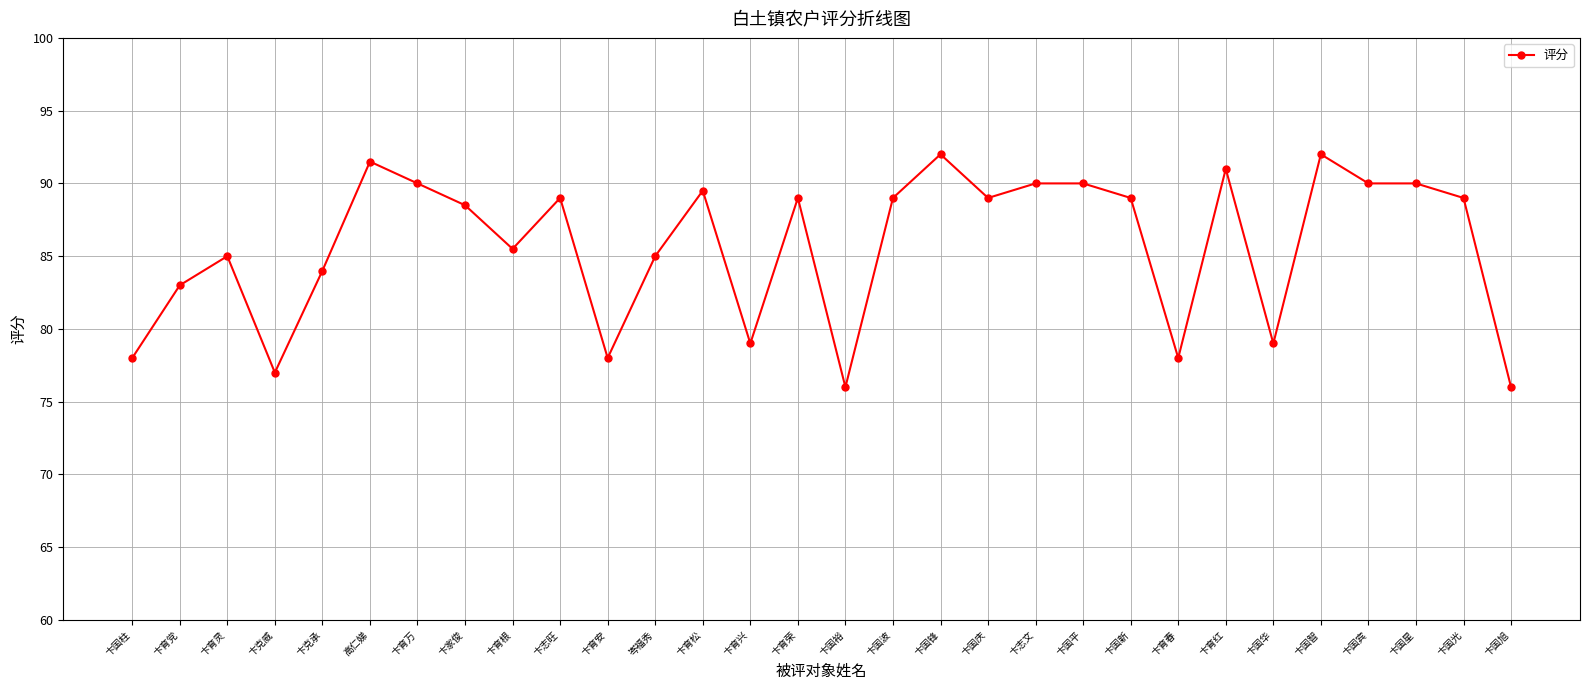

What is the label of the 16th point from the right?

卞育荣